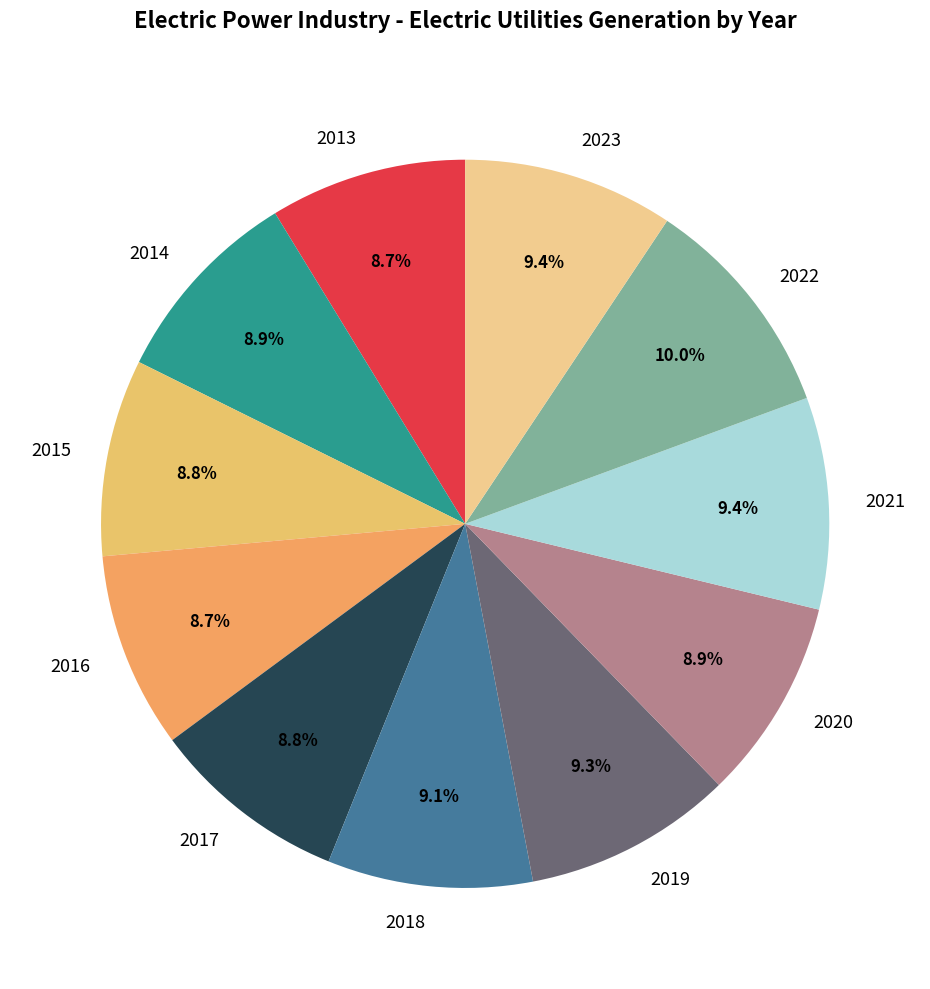

Does 2014 represent more than half of the total?

No